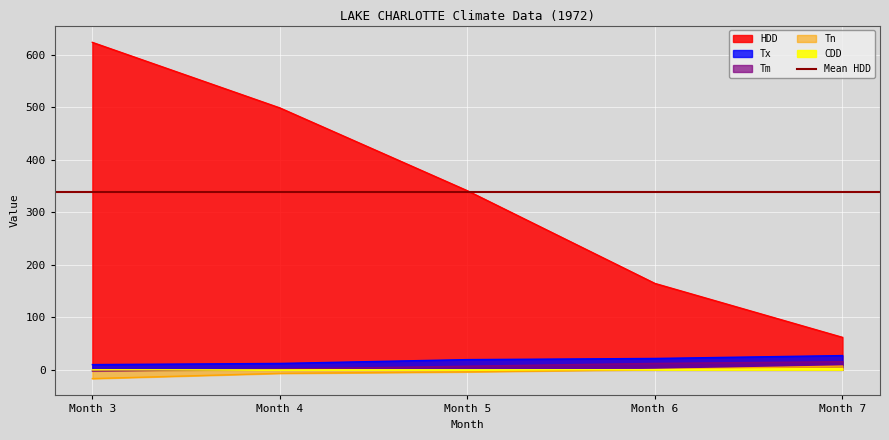

Reading left to right, list all the values displayed in this chart.

Tx: 10.0	12.2	19.5	21.7	27.2
Tm: -2.1	1.4	7.0	12.3	15.5
Tn: -16.7	-6.7	-3.9	0.6	7.2
HDD: 623.9	499.0	341.2	164.6	61.9
CDD: 0.0	0.0	0.0	0.4	2.7